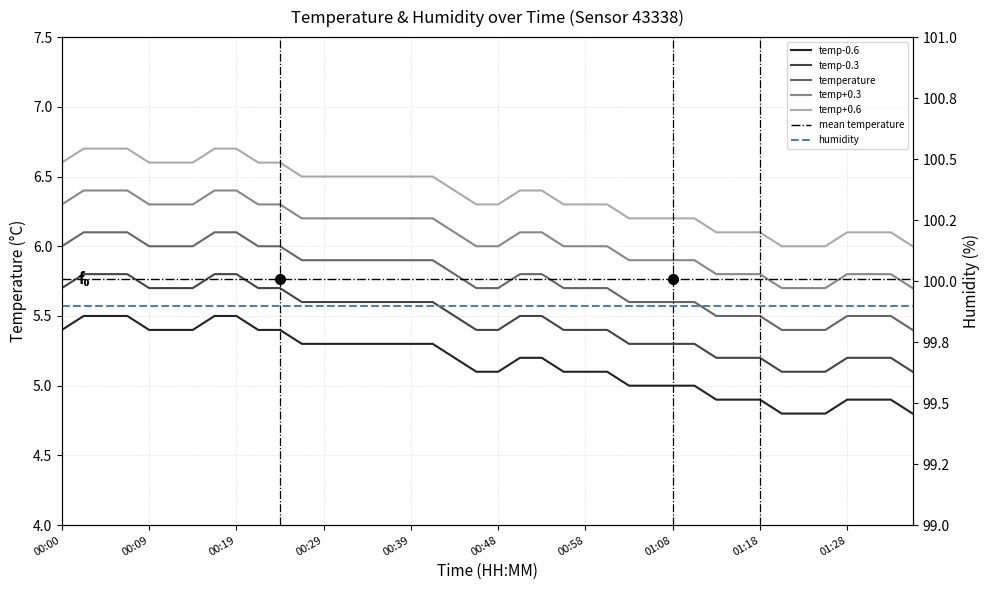

What is the label of the 22nd point from the left?

00:51